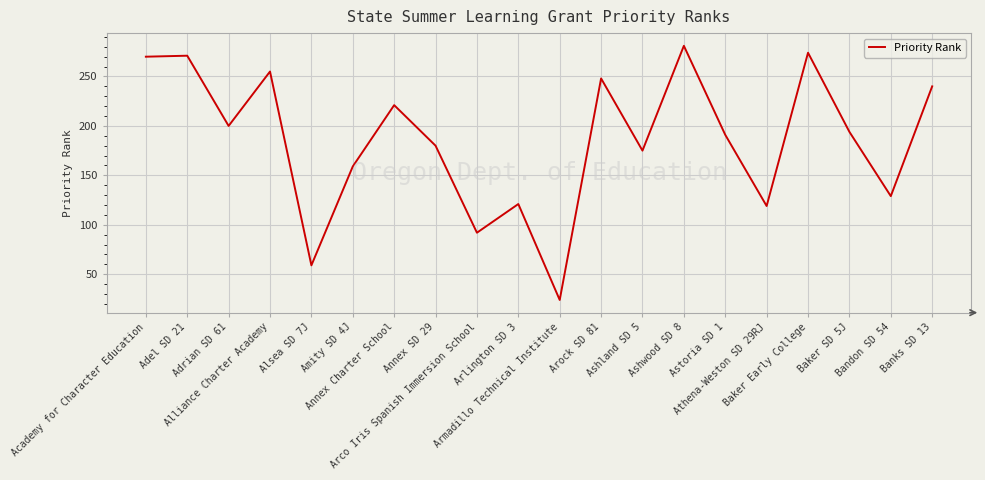

What is the greatest value displayed?

281